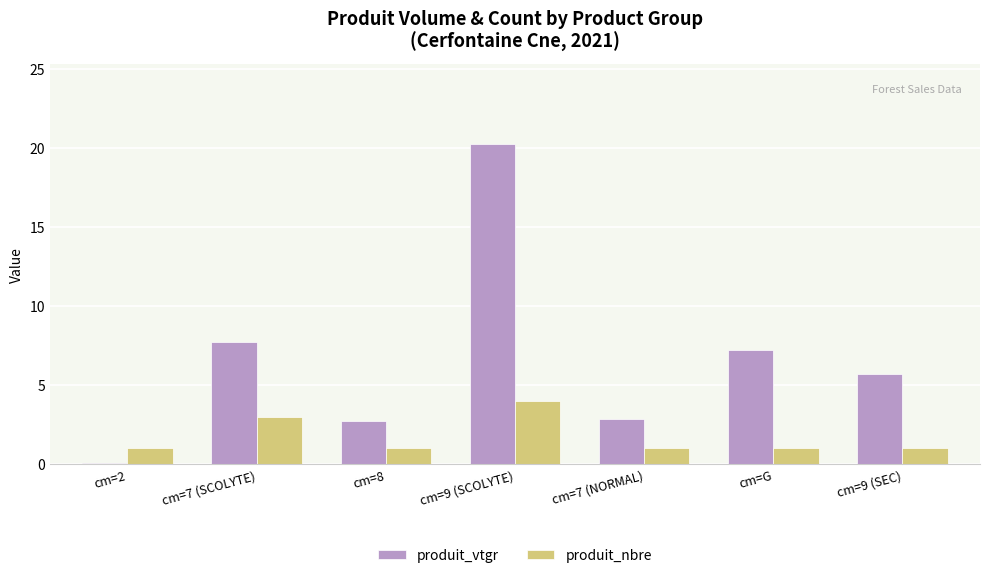

Is the value of produit_vtgr at cm=9 (SEC) greater than the value of produit_nbre at cm=8?

Yes